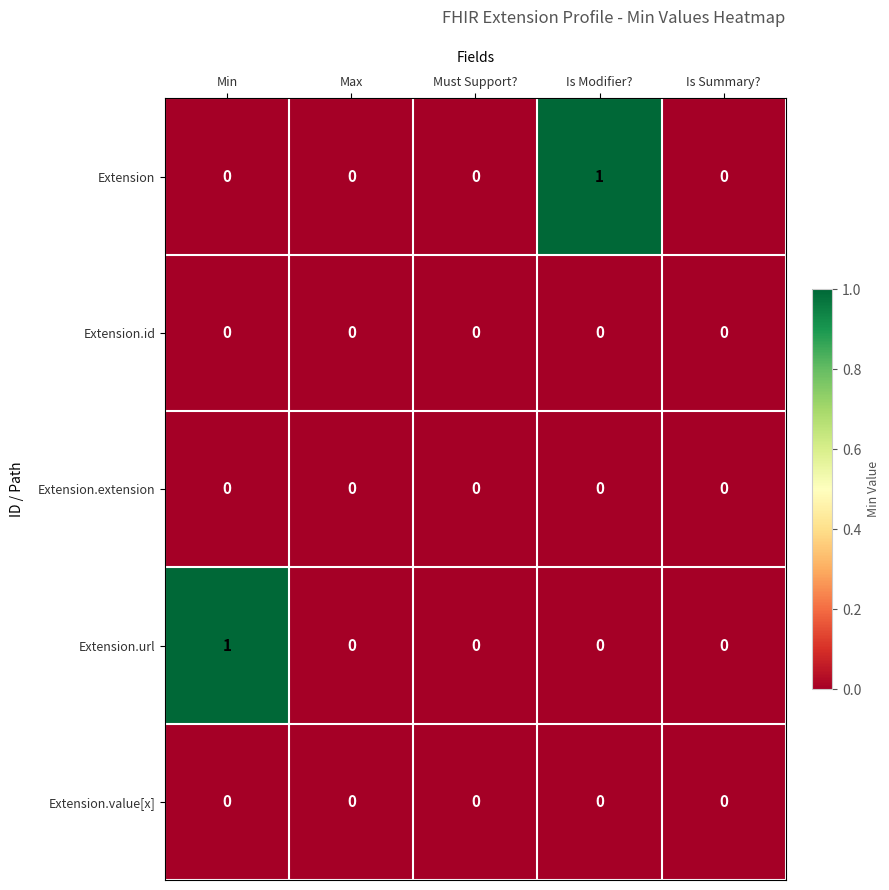

The value of Extension.url at Is Summary? is -1. True or false?

False